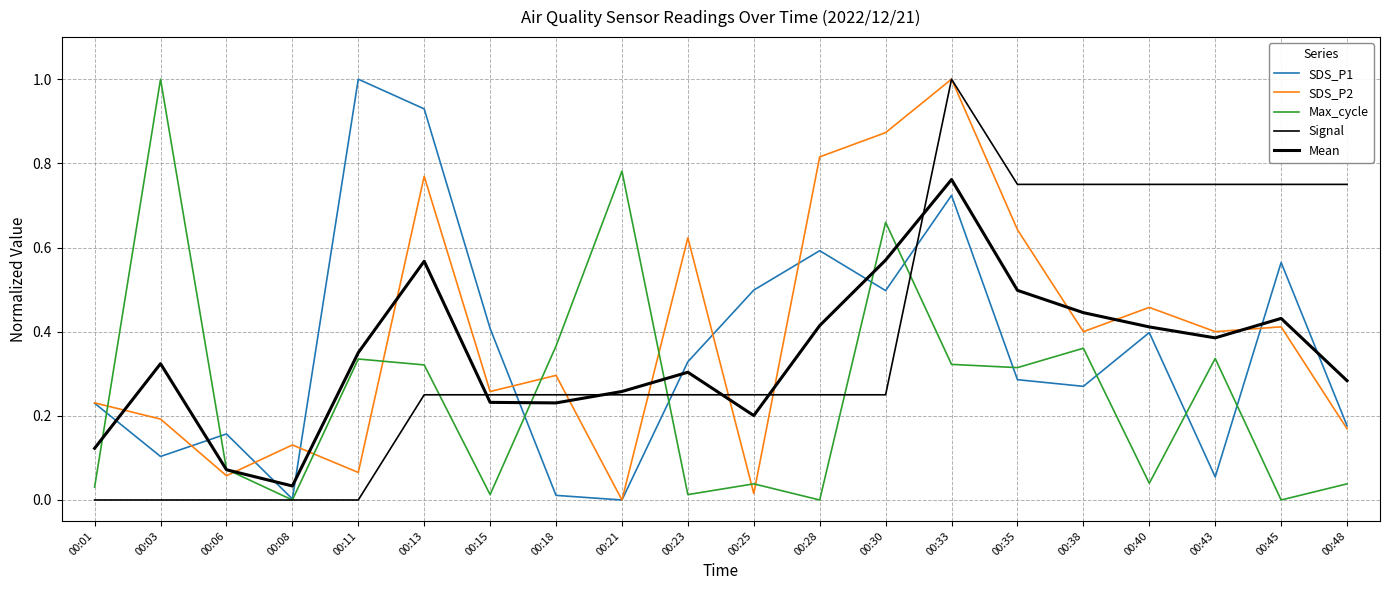

After their last crossing, which series has the higher values: Max_cycle or Mean?

Mean